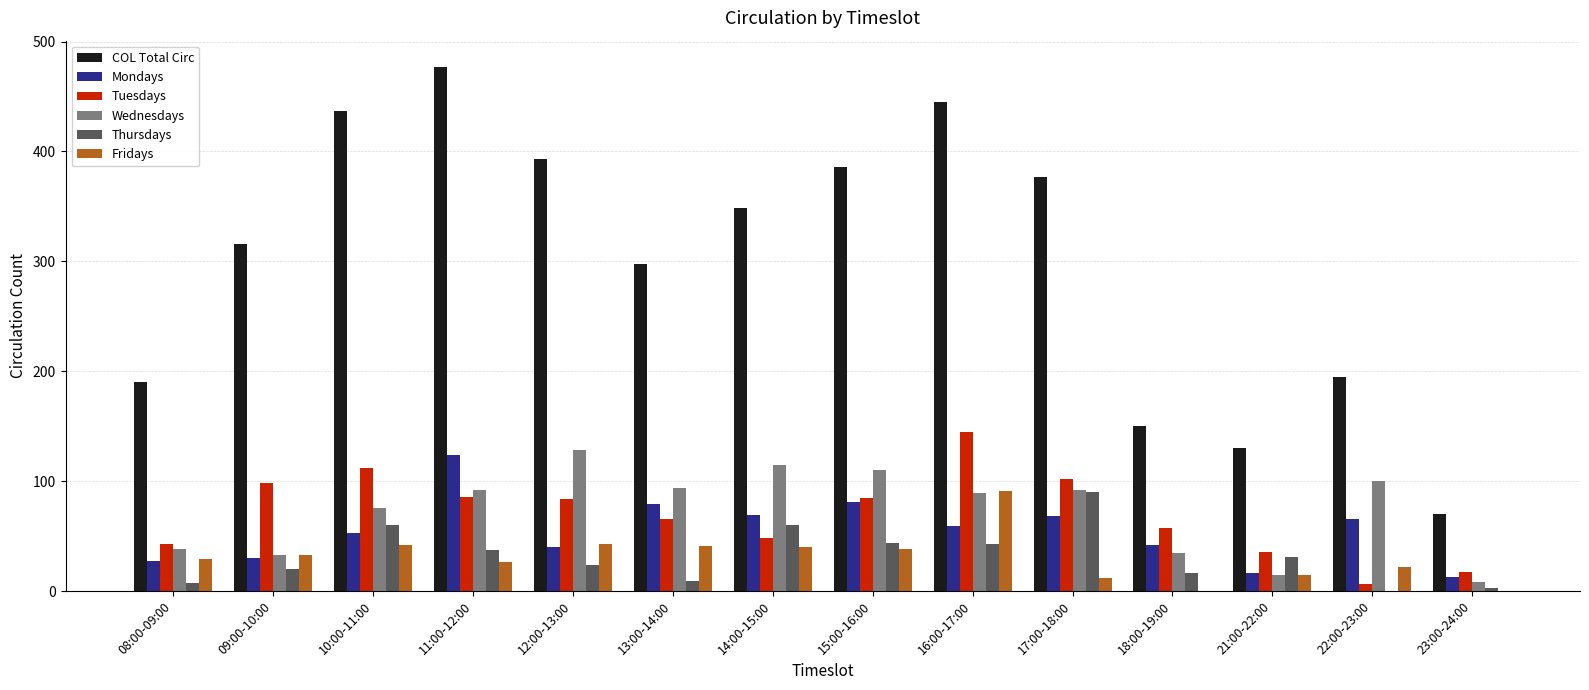

What is the highest value of the Wednesdays series?

128